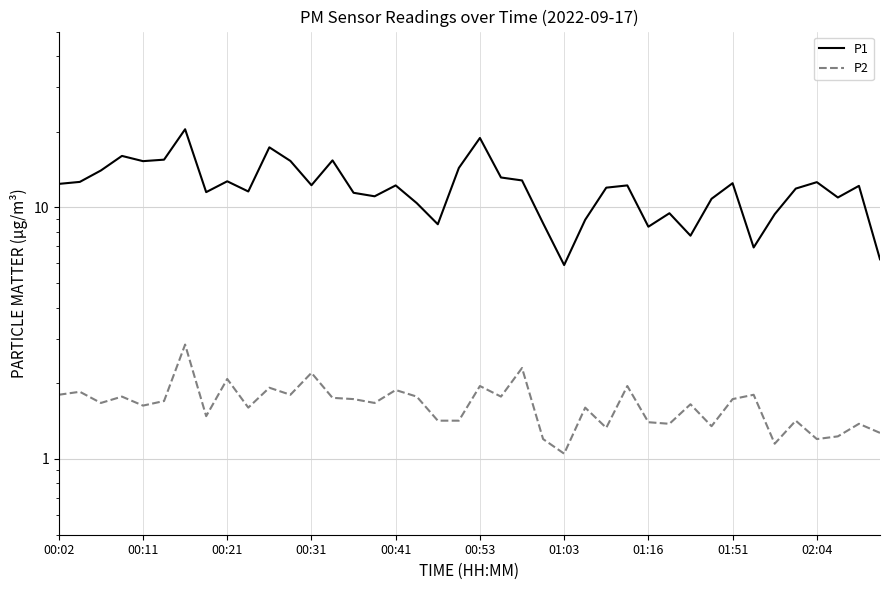

Which series has the widest spread of values?

P1